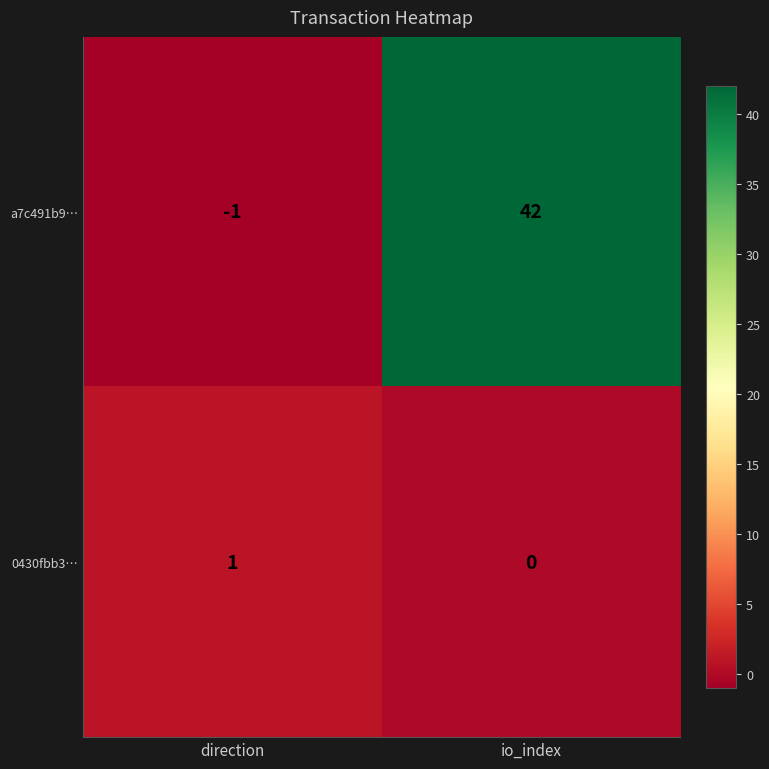

How many categories are shown in the chart?

2